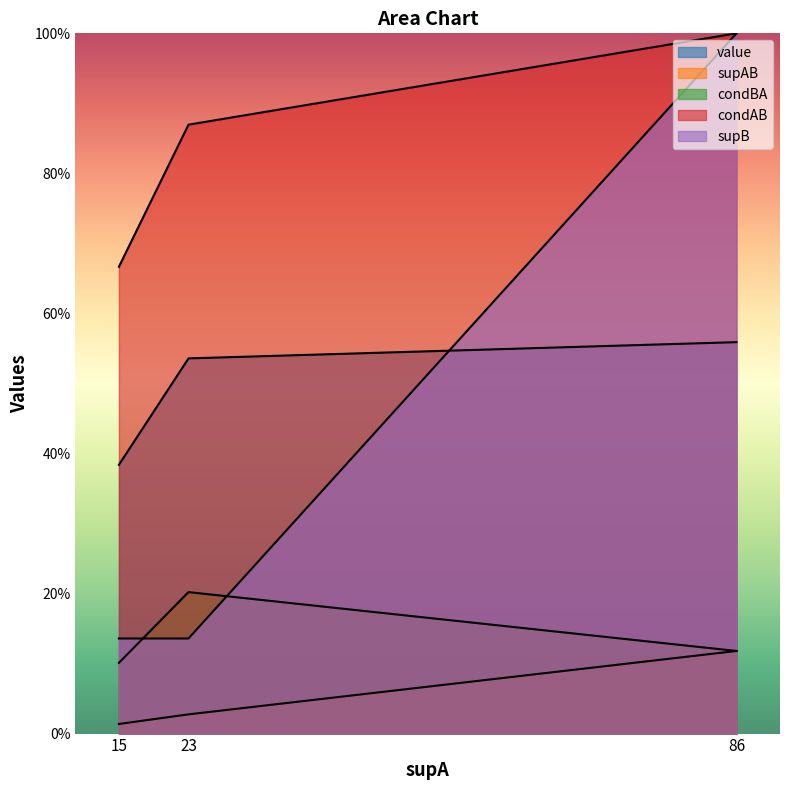

List the labels in order of condAB value, largest first.

86, 23, 15